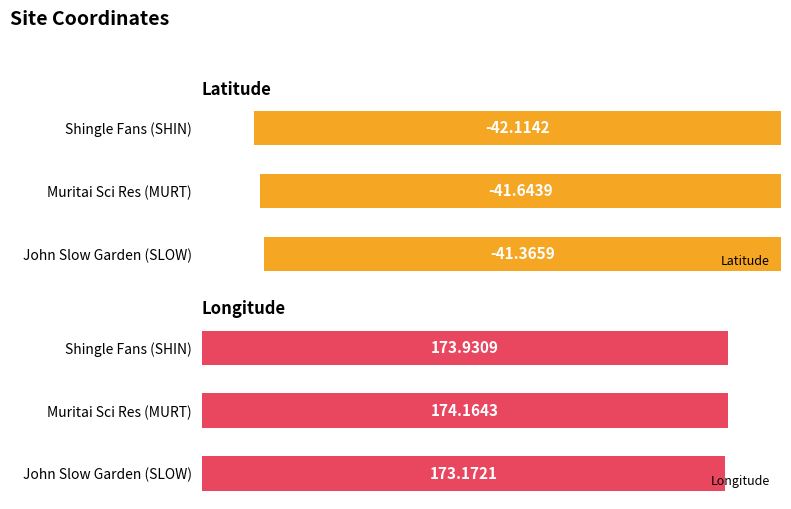

At which label does Latitude reach its peak?

John Slow Garden (SLOW)